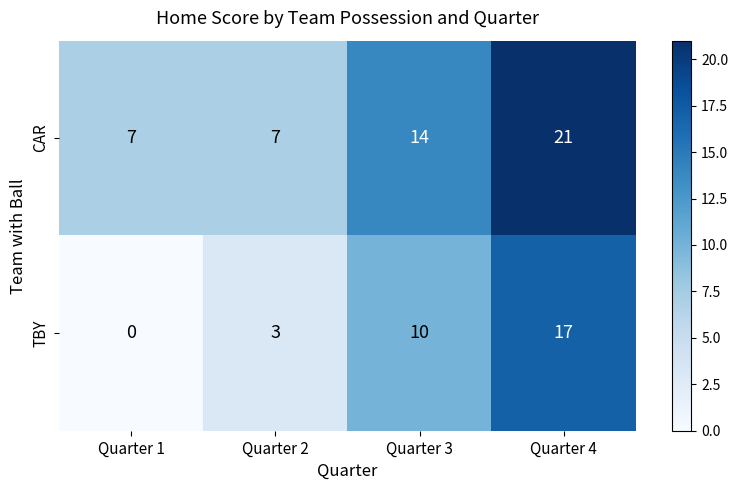

List the series in order of their peak value, lowest first.

TBY, CAR